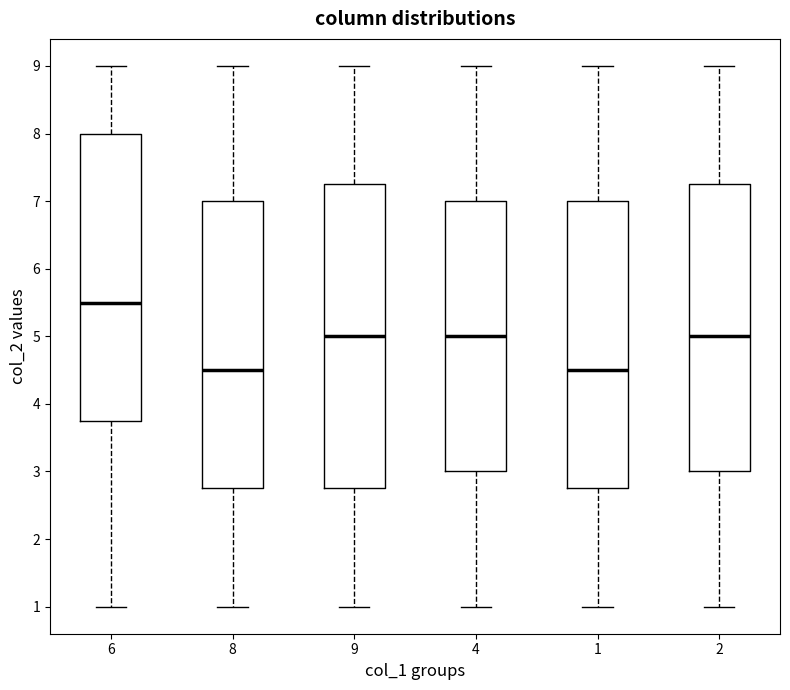

Reading left to right, read every box against the y-axis: the position of its median line, the range the box covers, and the ends of its whiskers. The values are not printed on the chart, so give them approximately, as read against the axis.

6: median 5.5, box 3.8 to 8.0, whiskers 1.0 to 9.0
8: median 4.5, box 2.8 to 7.0, whiskers 1.0 to 9.0
9: median 5.0, box 2.8 to 7.3, whiskers 1.0 to 9.0
4: median 5.0, box 3.0 to 7.0, whiskers 1.0 to 9.0
1: median 4.5, box 2.8 to 7.0, whiskers 1.0 to 9.0
2: median 5.0, box 3.0 to 7.3, whiskers 1.0 to 9.0